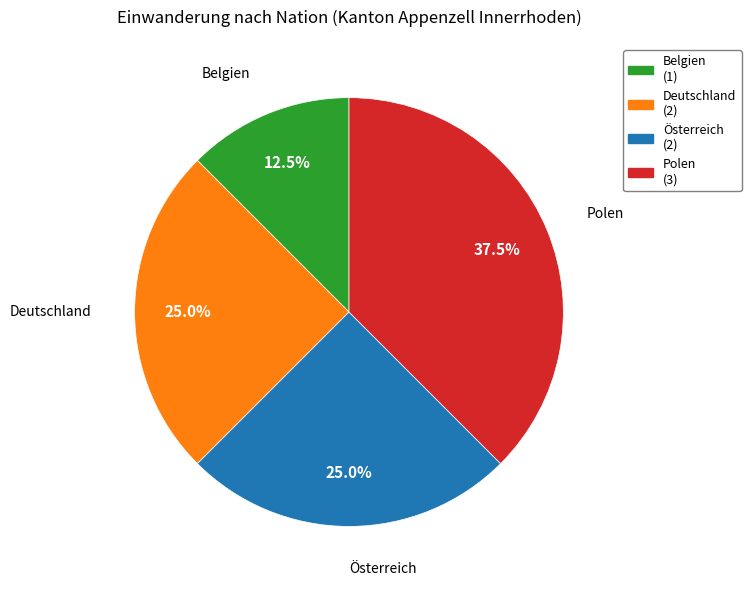

To the nearest percent, what percentage of the pie is Deutschland?

25%